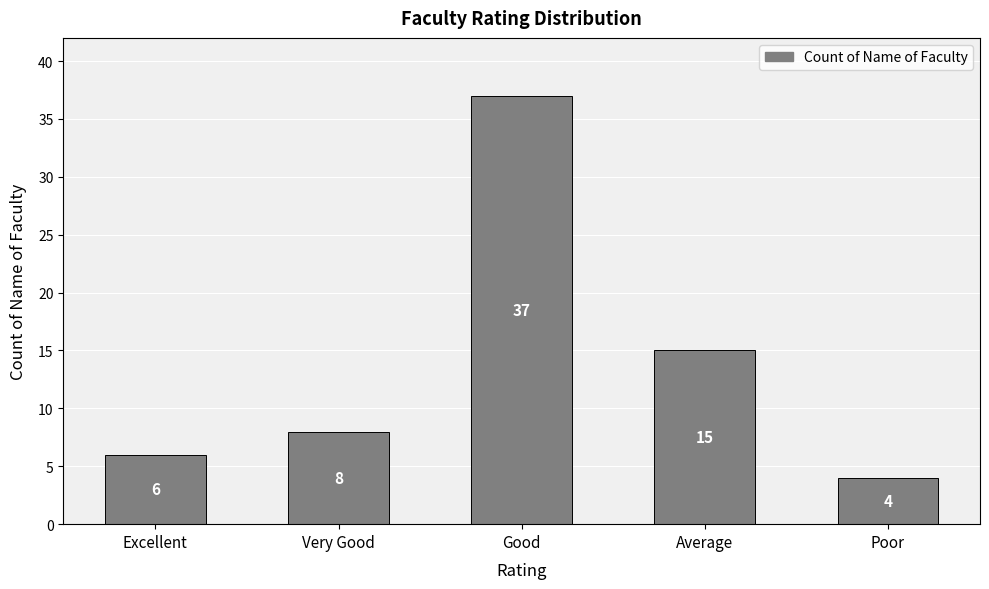

List the labels in order of value, largest first.

Good, Average, Very Good, Excellent, Poor